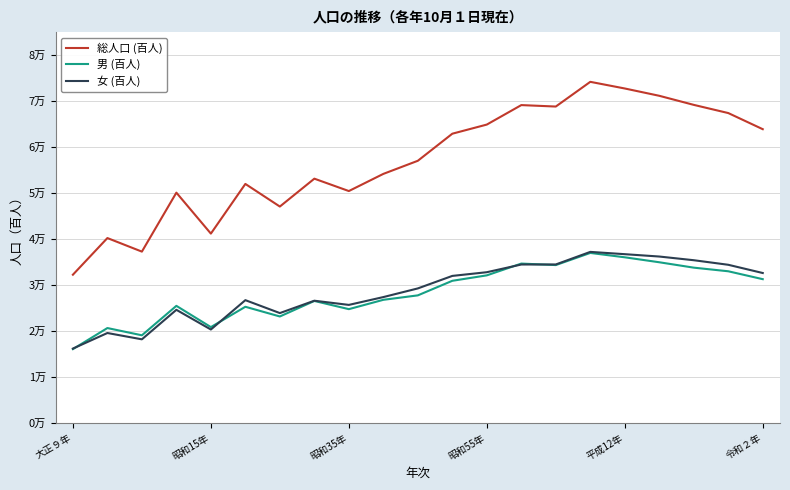

How many intersections are there between 女 (百人) and 男 (百人)?

4